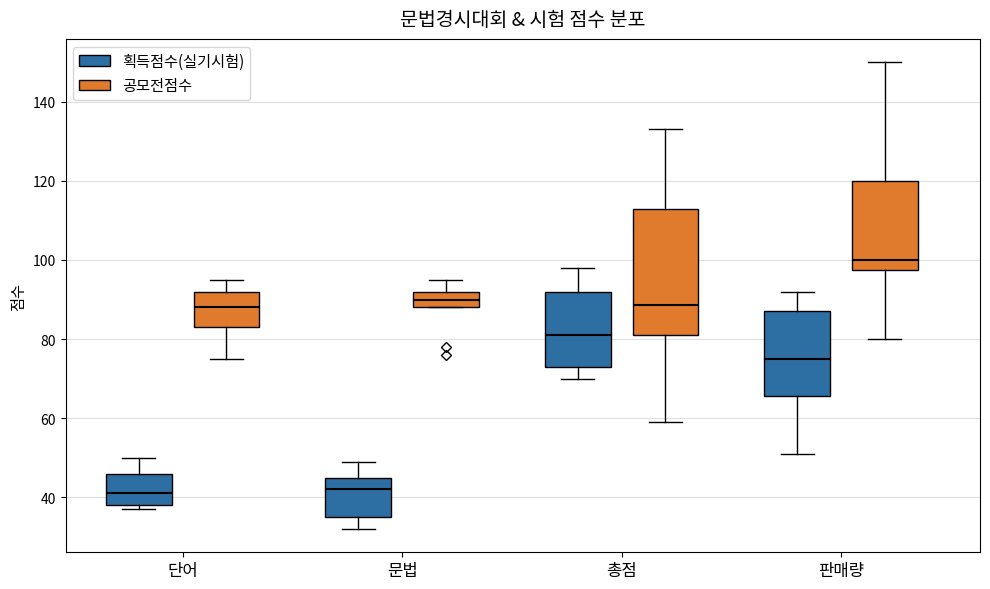

Reading left to right, transcribe this box plot: for each box, give where its median line is, the range the box spans, and where its two whiskers end, as read against the y-axis. The values are not printed on the chart, so give them approximately, as read against the axis.

단어 (획득점수(실기시험)): median 42, box 38 to 46, whiskers 38 (just below the box's lower edge) to 50
단어 (공모전점수): median 88, box 84 to 92, whiskers 76 to 96
문법 (획득점수(실기시험)): median 42, box 36 to 46, whiskers 32 to 50
문법 (공모전점수): median 90, box 88 to 92, whiskers 88 to 96
총점 (획득점수(실기시험)): median 82, box 74 to 92, whiskers 70 to 98
총점 (공모전점수): median 88, box 82 to 114, whiskers 60 to 134
판매량 (획득점수(실기시험)): median 76, box 66 to 88, whiskers 52 to 92
판매량 (공모전점수): median 100, box 98 to 120, whiskers 80 to 150